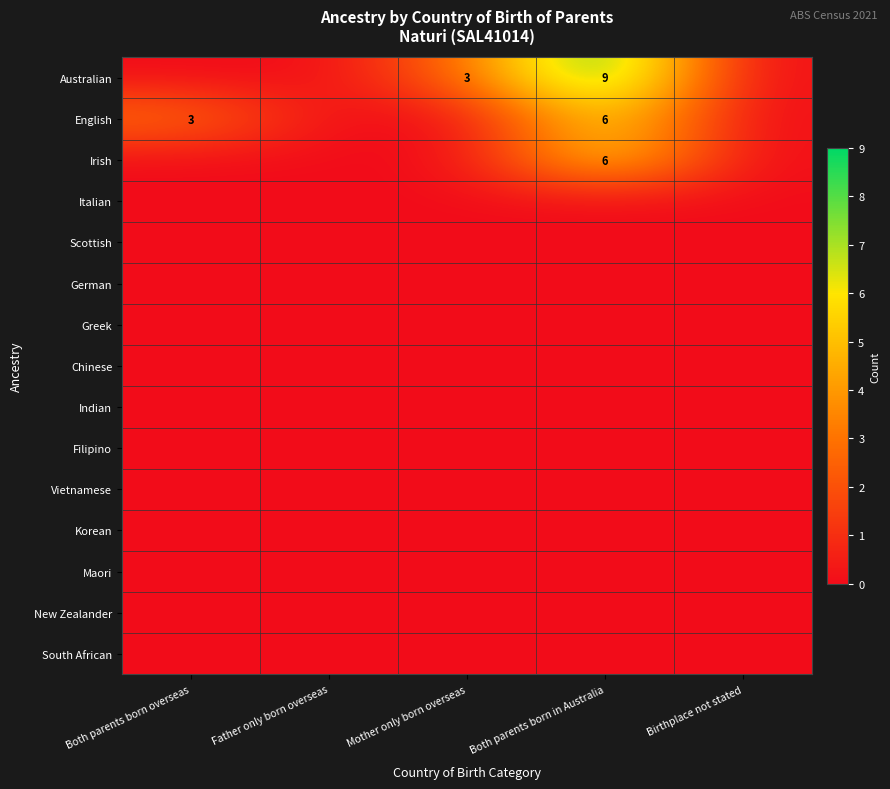

The English series shows 6 at Both parents born in Australia. True or false?

True